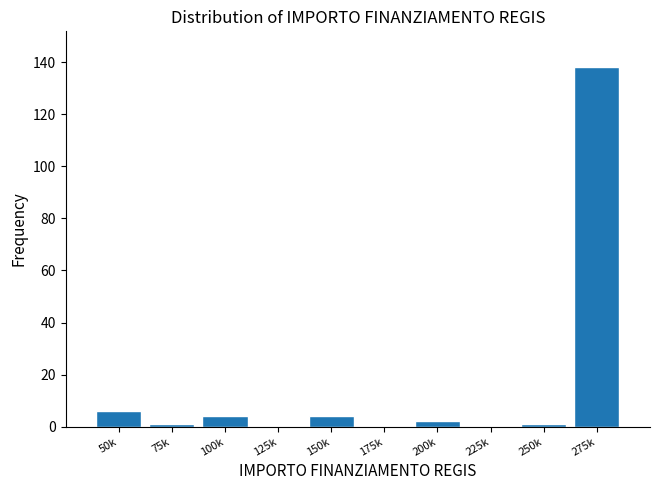

Reading left to right, list all the values displayed in this chart.

50k=6	75k=1	100k=4	125k=0	150k=4	175k=0	200k=2	225k=0	250k=1	275k=138